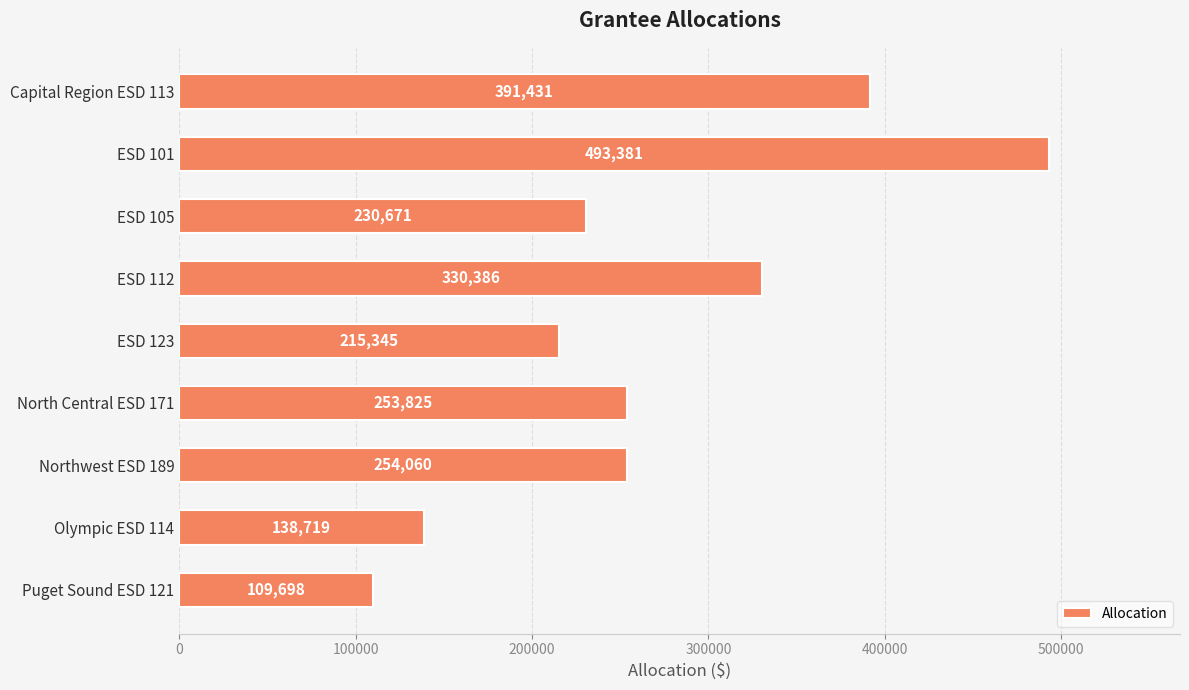

What is the value of the 2nd bar from the top?

493381